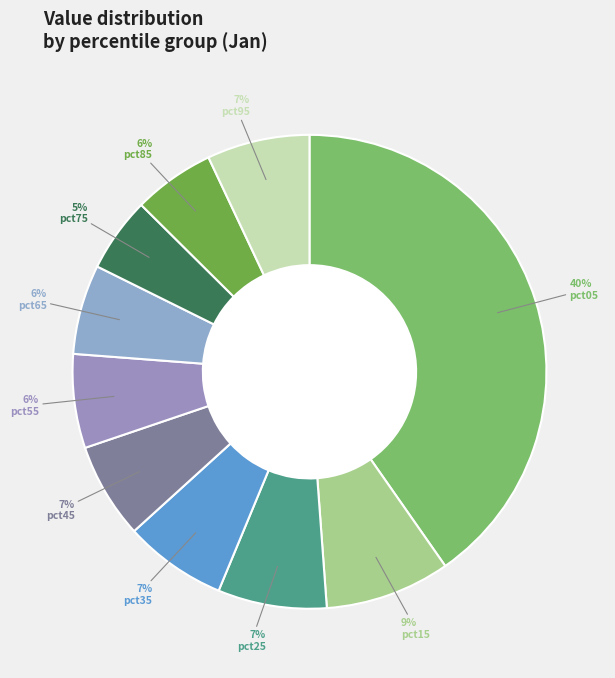

Combined, do pct15 and pct65 account for over 50%?

No